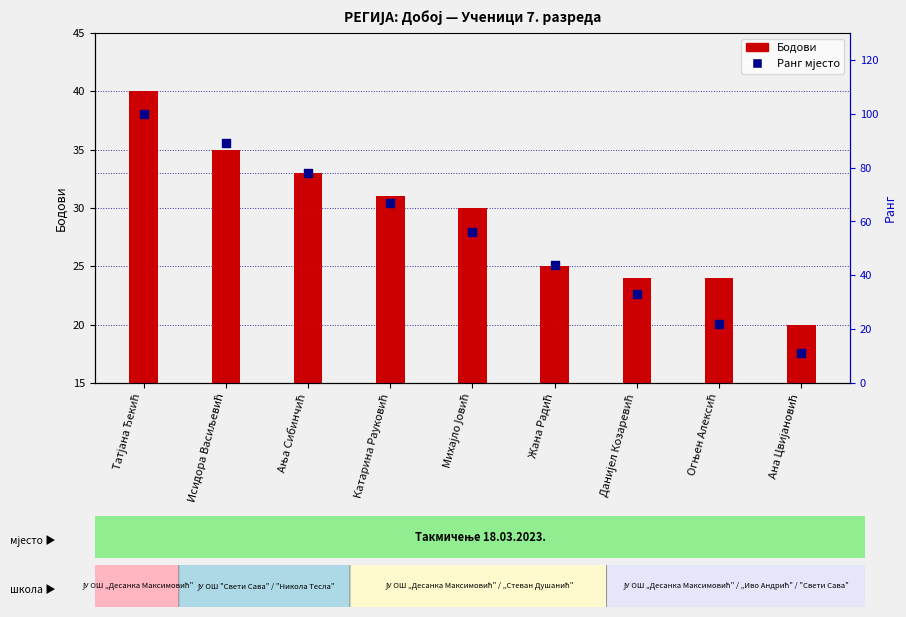

Which series reaches the maximum Y coordinate?

Ранг мјесто